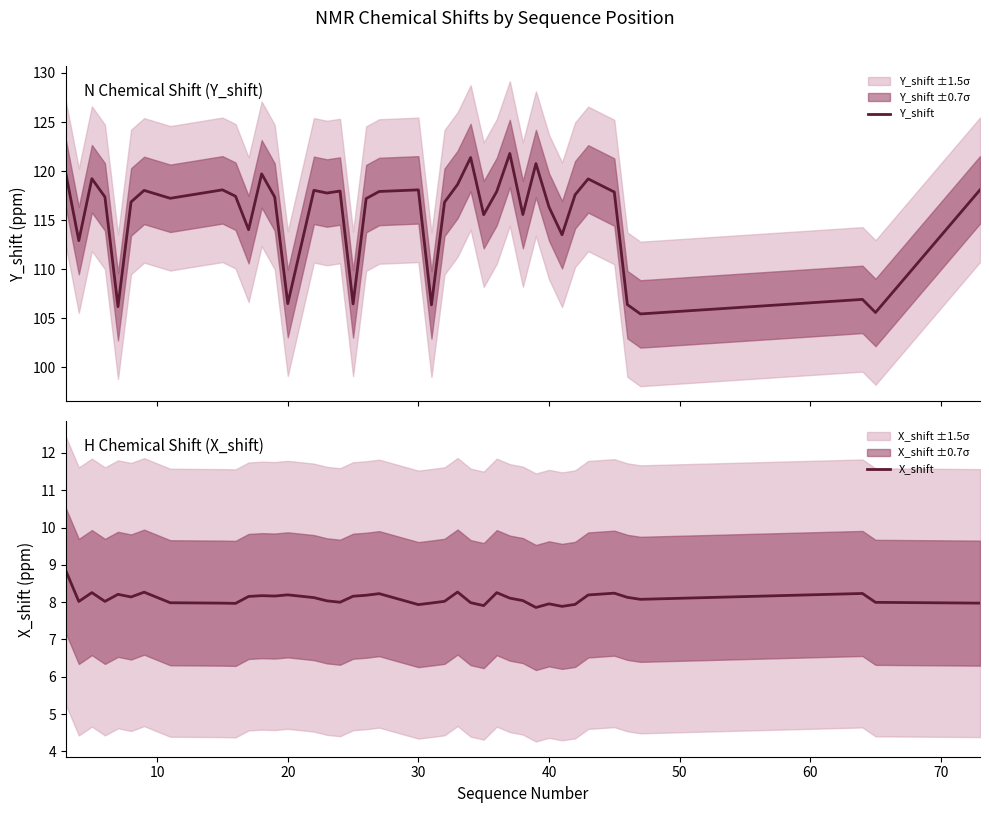

How many data points in X_shift are less than 8?

14